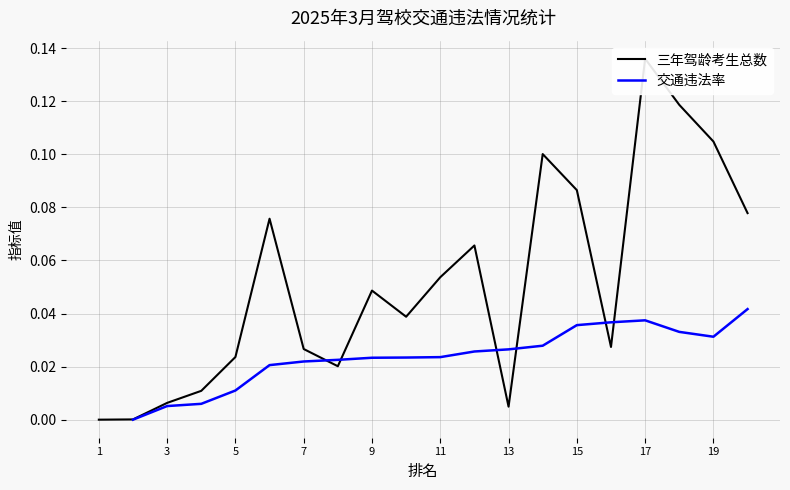

True or false: 交通违法率 and 三年驾龄考生总数 cross at least once.

True